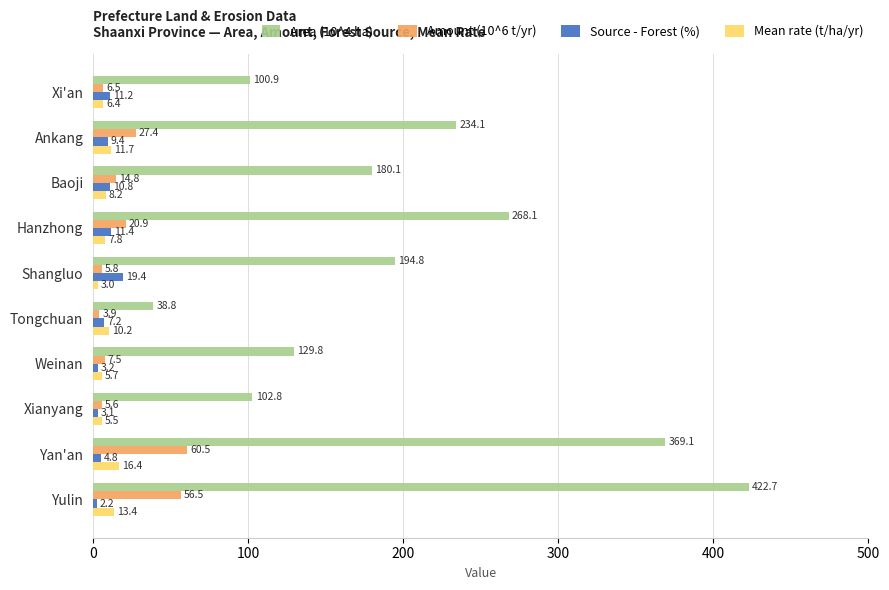

What is the lowest value of the Amount (10^6 t/yr) series?

3.9